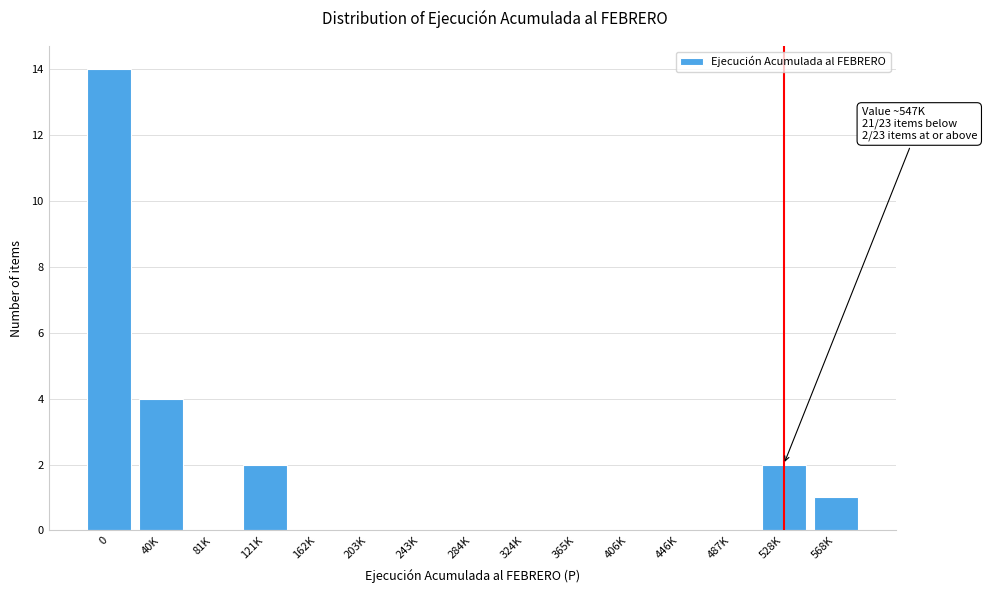

Reading right to left, what are all the values shown in this chart?

568K=1	528K=2	487K=0	446K=0	406K=0	365K=0	324K=0	284K=0	243K=0	203K=0	162K=0	121K=2	81K=0	40K=4	0=14